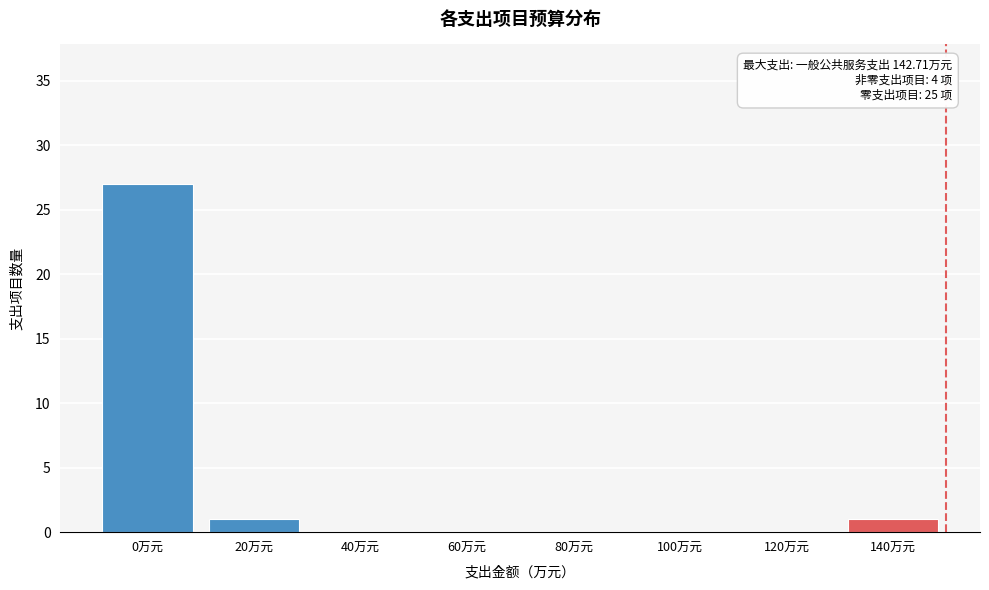

Reading right to left, transcribe all the data shown in this chart.

140万元=1	120万元=0	100万元=0	80万元=0	60万元=0	40万元=0	20万元=1	0万元=27